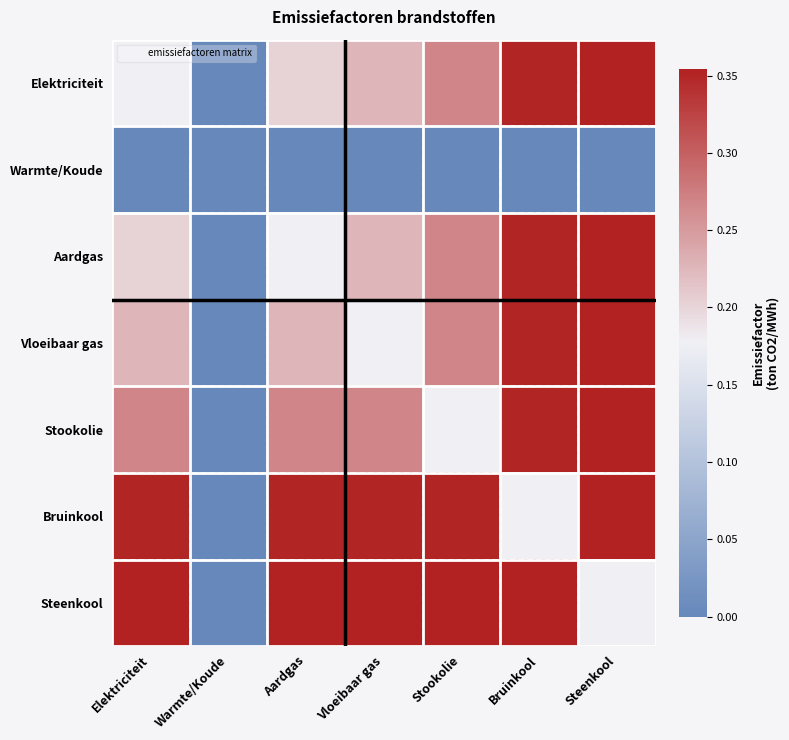

What is the maximum value shown in the chart?

0.4